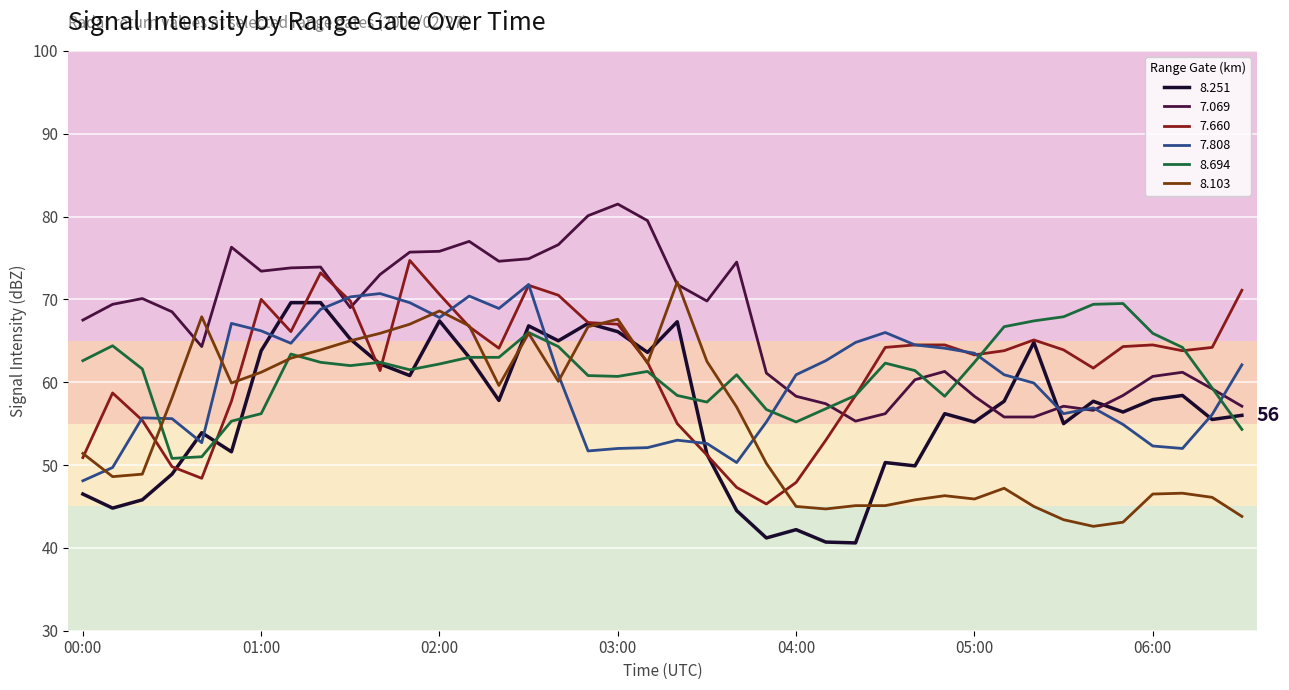

What is the greatest value displayed?

81.5